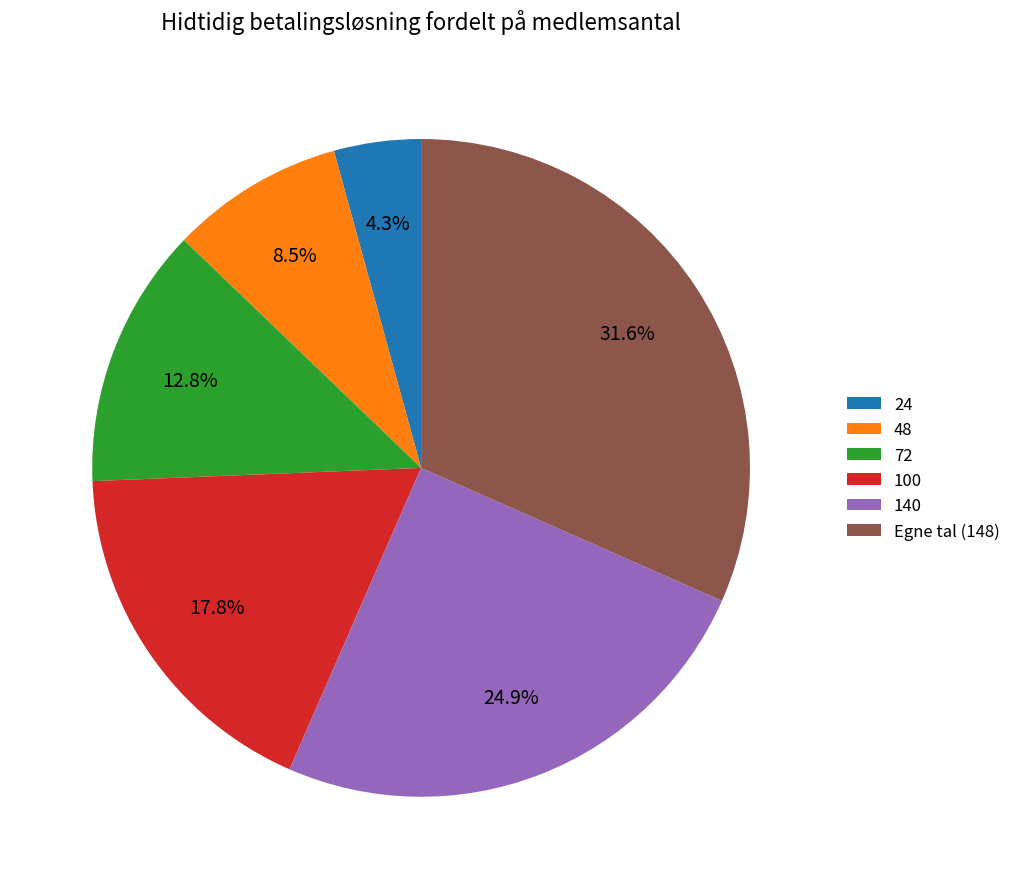

What percentage is NOT represented by 72?

87.2%